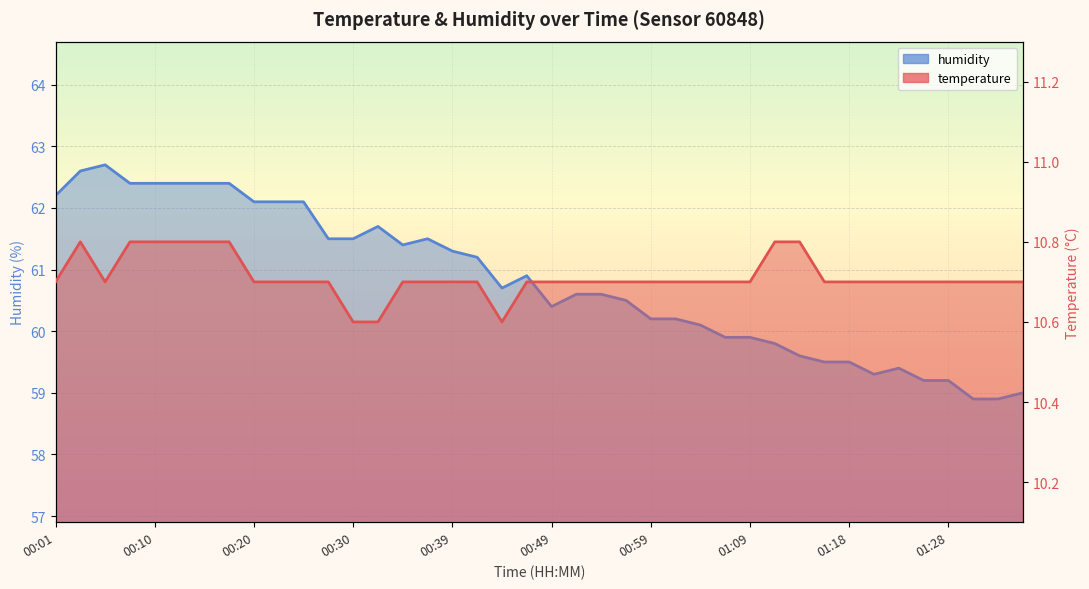

How many data points does each series have?

40